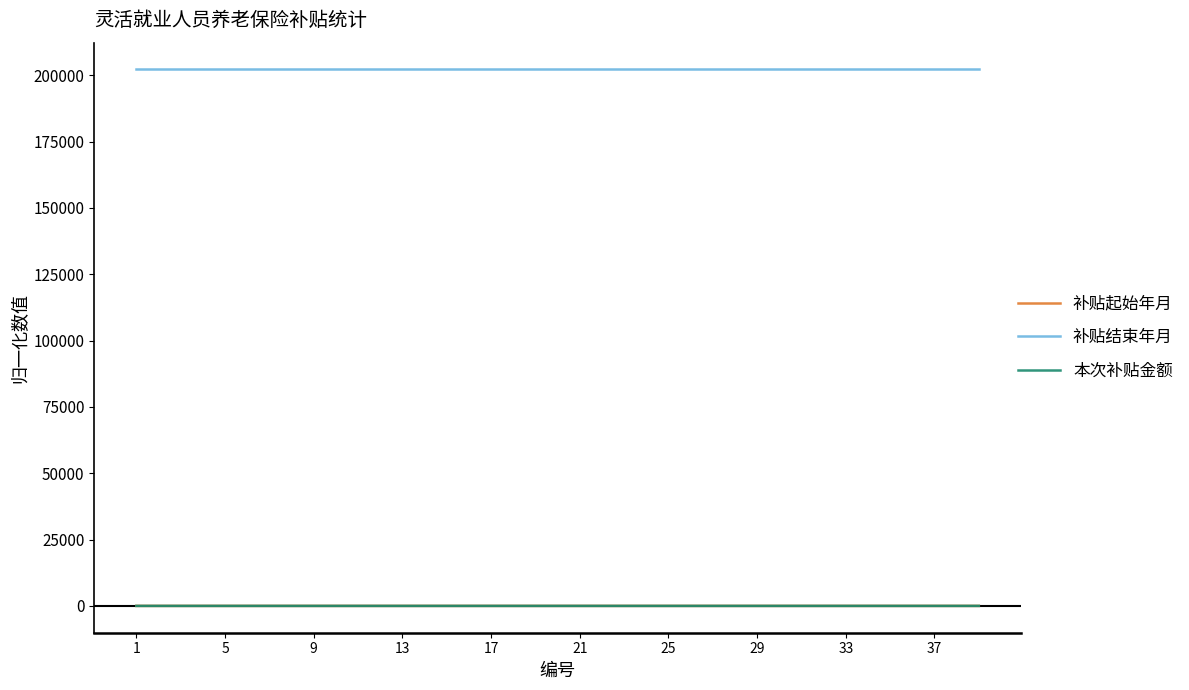

True or false: 补贴起始年月 and 补贴结束年月 intersect in this chart.

False